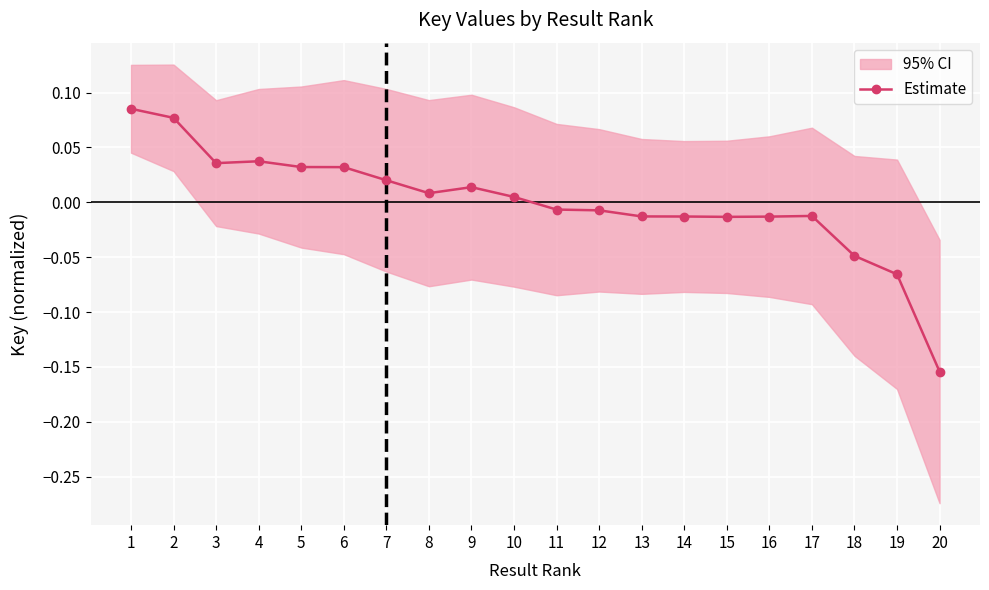

Count the number of values greater than 0.

10